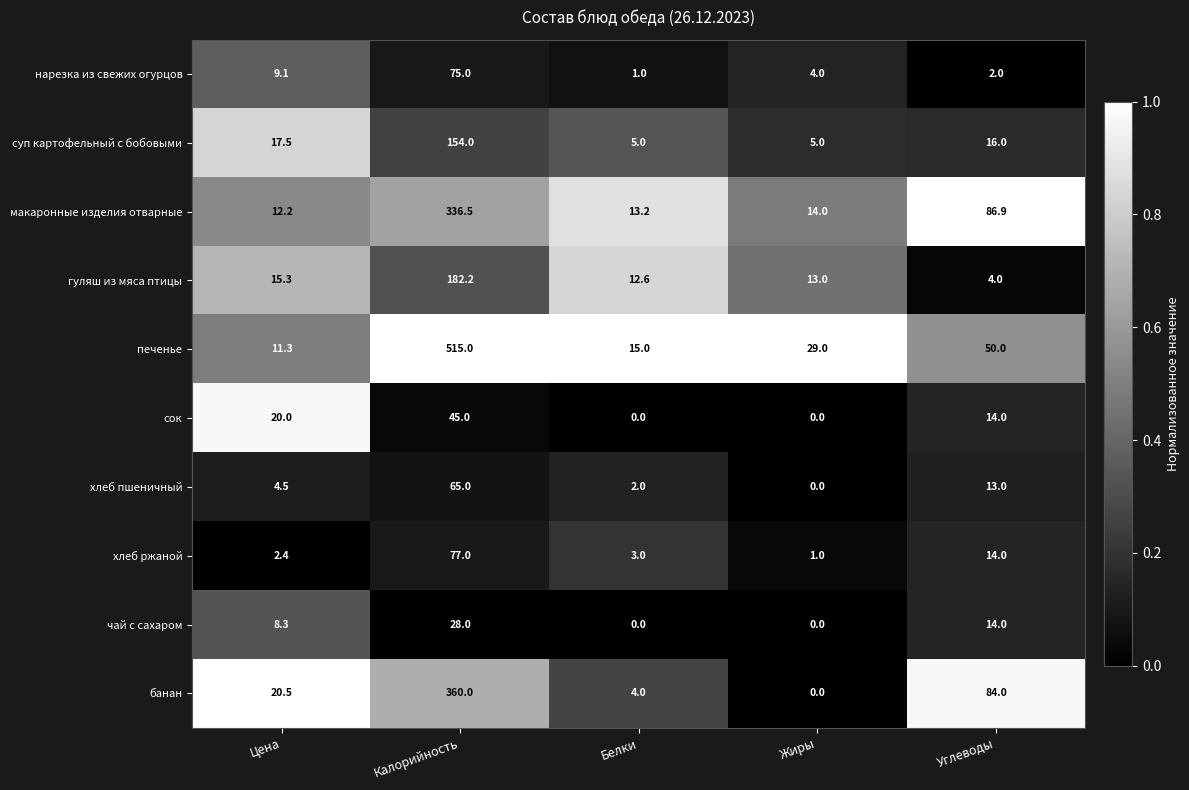

What is the total value across all series at Белки?

55.8